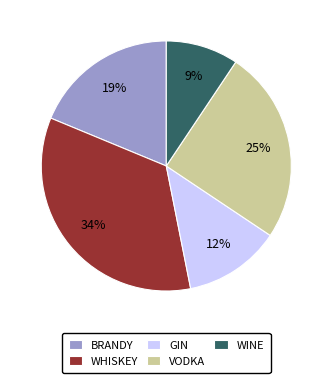

How many slices are in this pie chart?

5